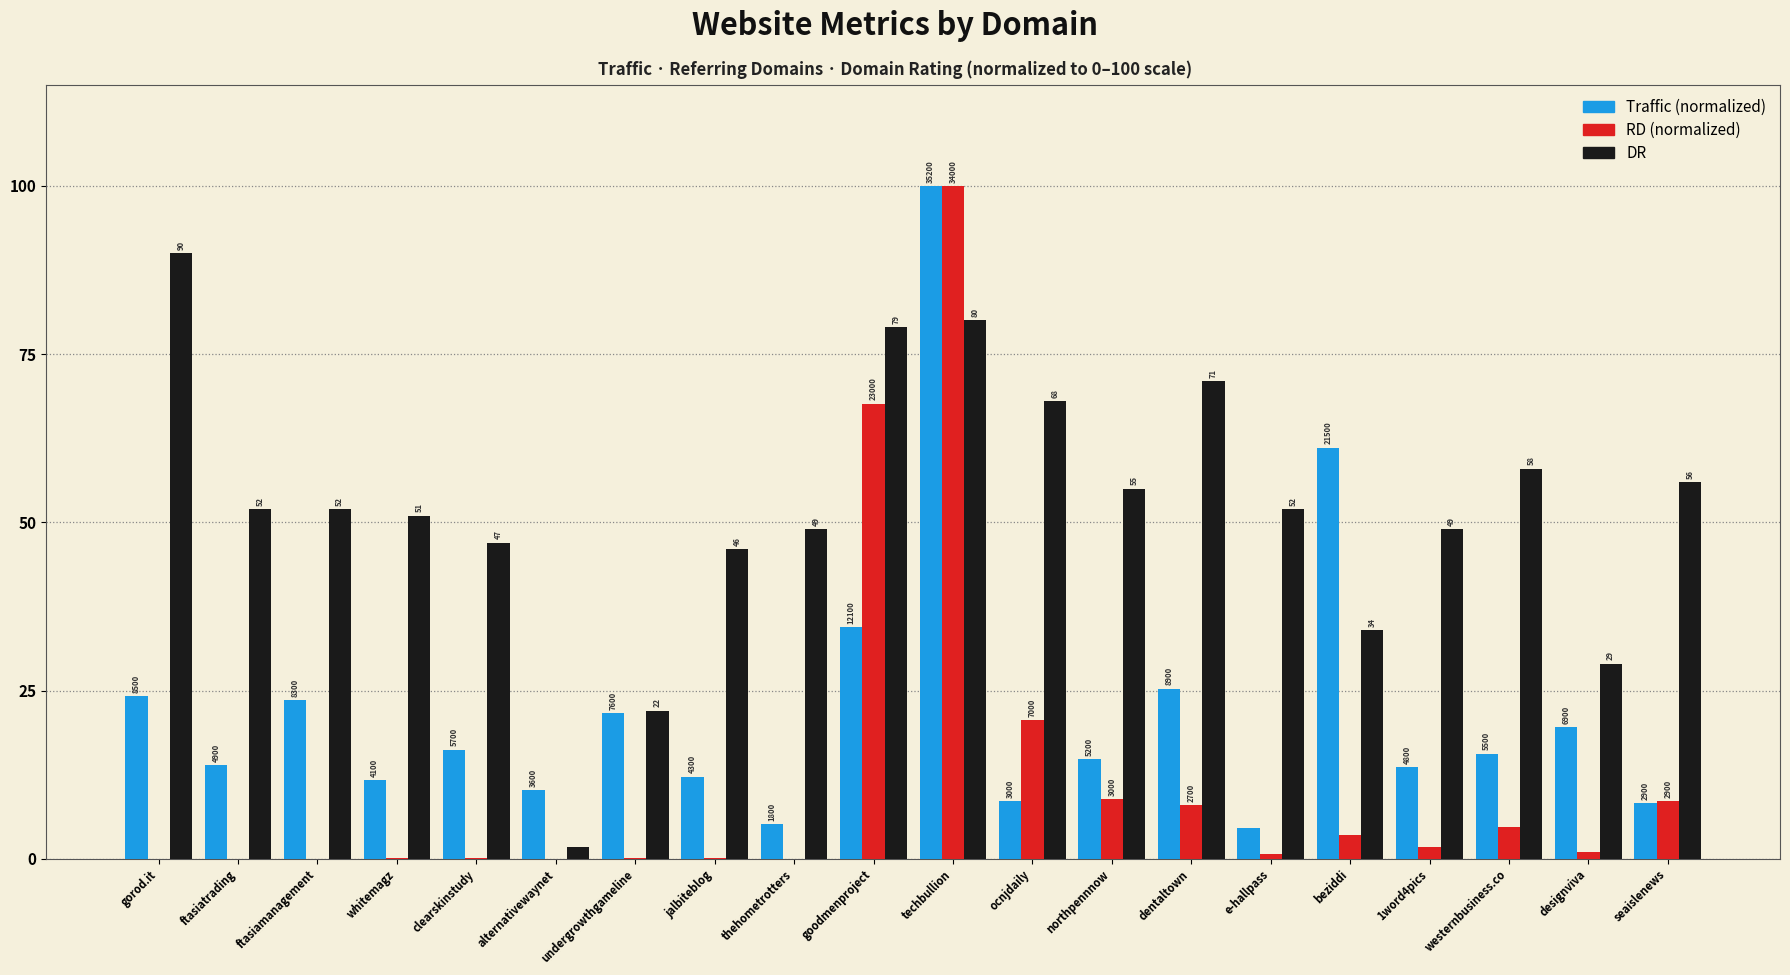

What value does the DR series have at clearskinstudy?

47.0